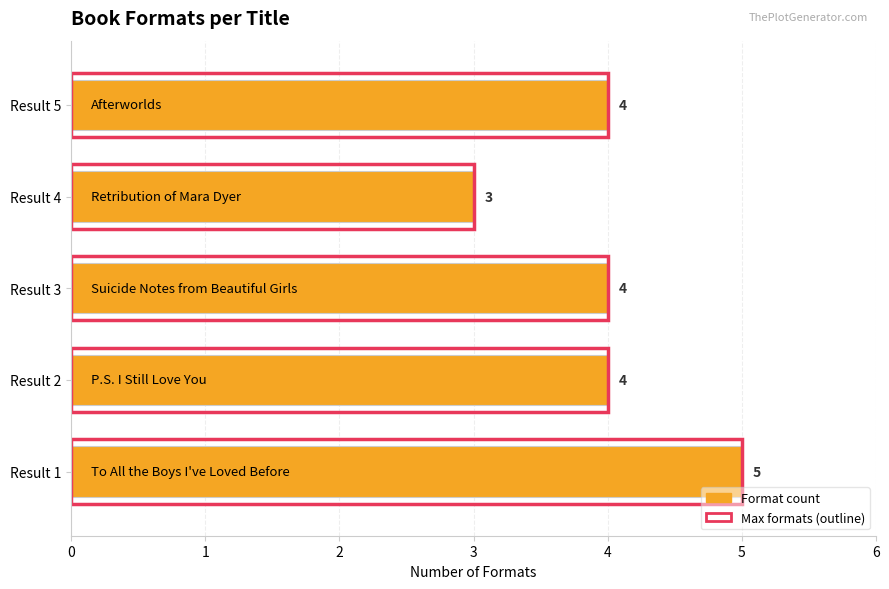

Is it true that Format count equals 4 at Result 3?

True